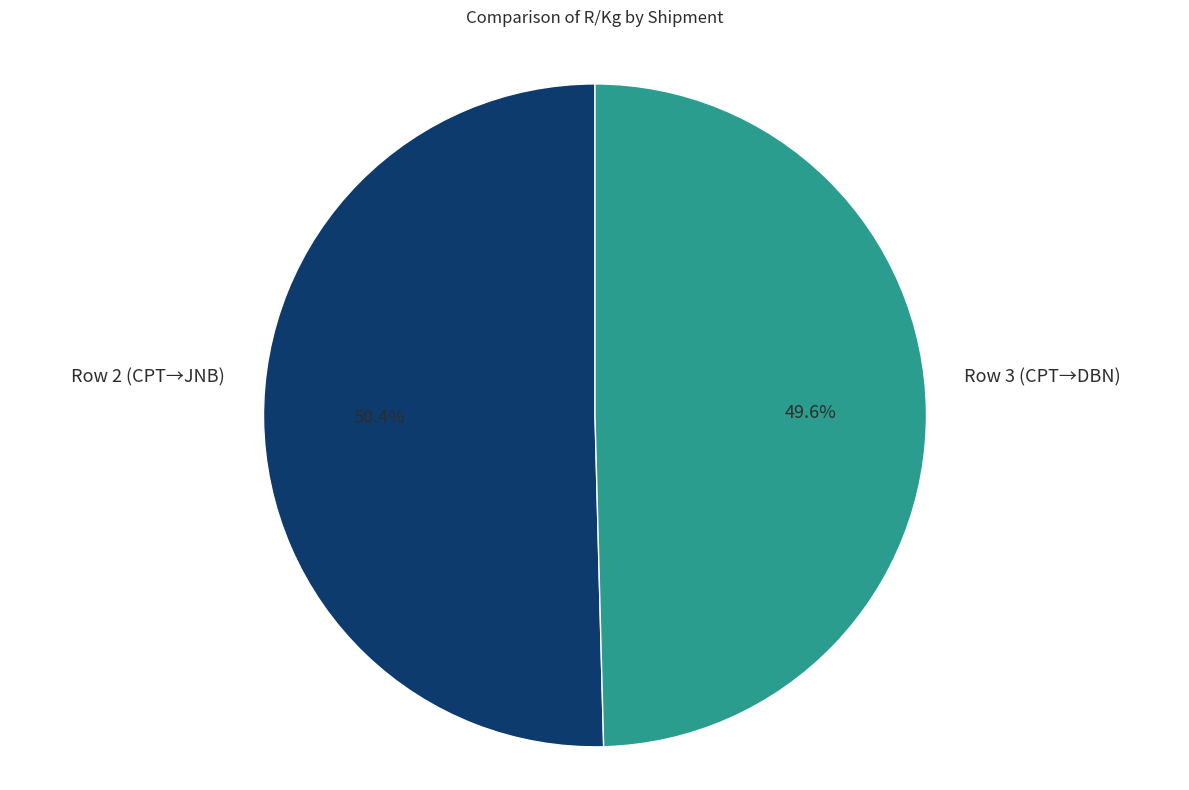

Is there a majority slice in this chart?

Yes